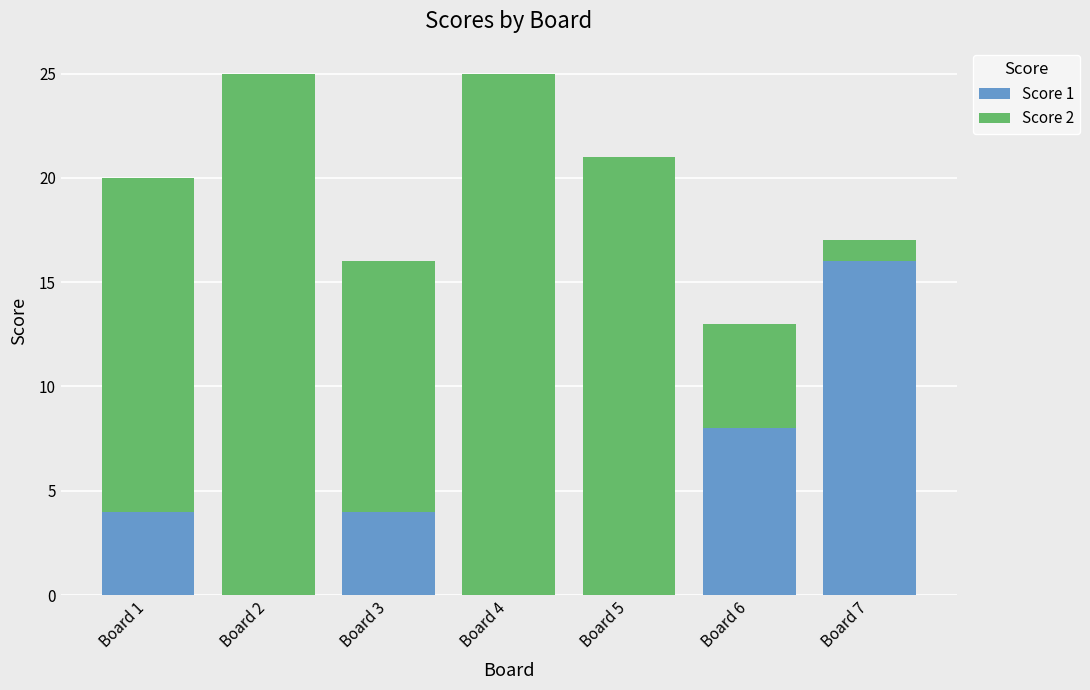

What is the difference between the Score 1 values at Board 1 and Board 5?

4